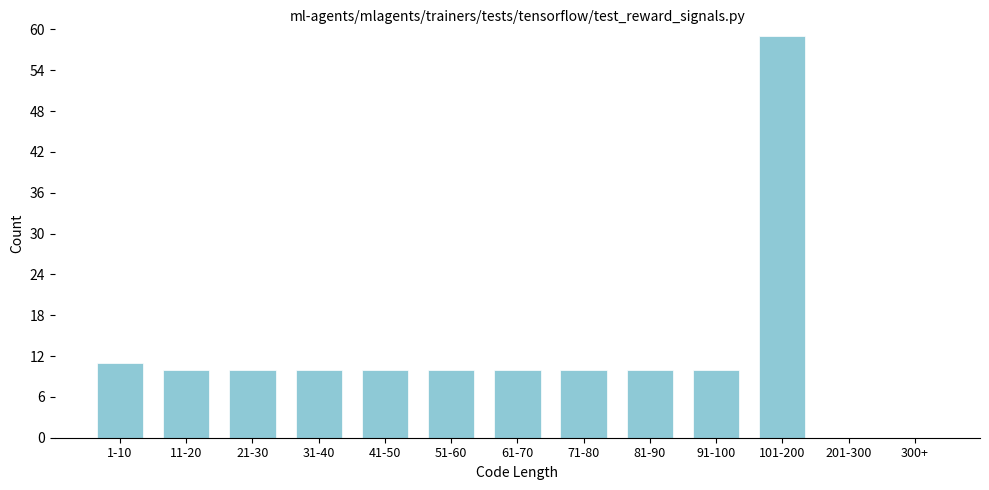

Reading right to left, extract all data points from this chart.

300+=0	201-300=0	101-200=59	91-100=10	81-90=10	71-80=10	61-70=10	51-60=10	41-50=10	31-40=10	21-30=10	11-20=10	1-10=11